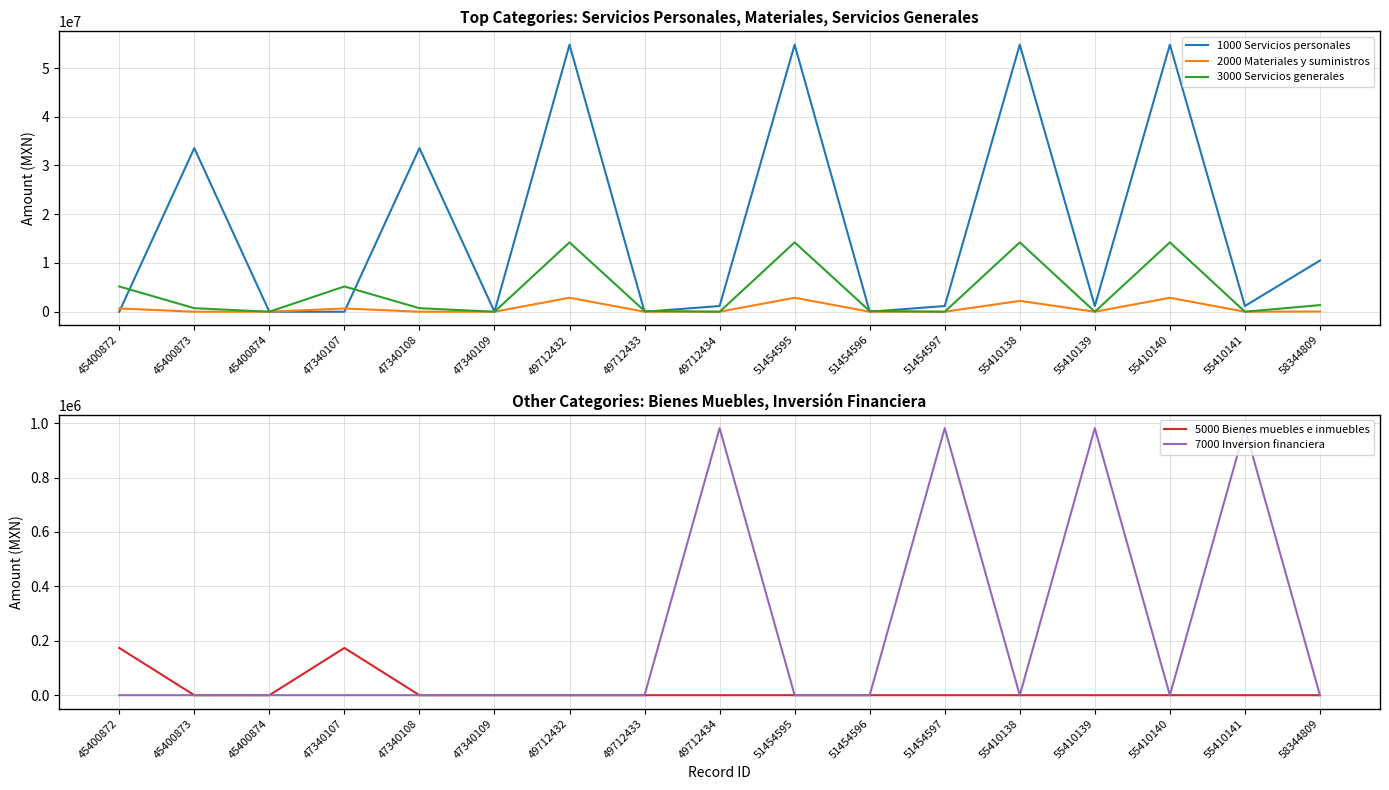

How many data points in 3000 Servicios generales are less than 725684?

8